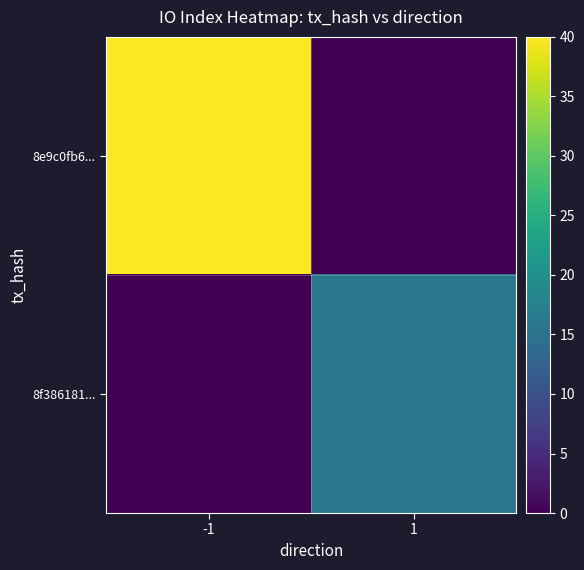

List the series in order of their overall mean, highest first.

8e9c0fb6..., 8f386181...